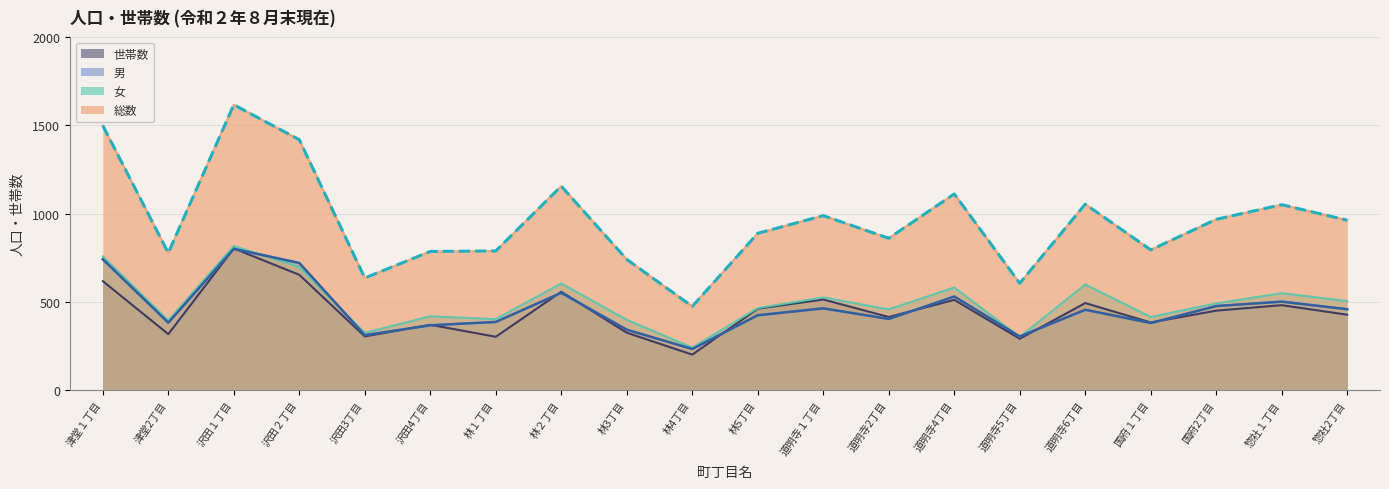

True or false: 世帯数 and 女 cross at least once.

False